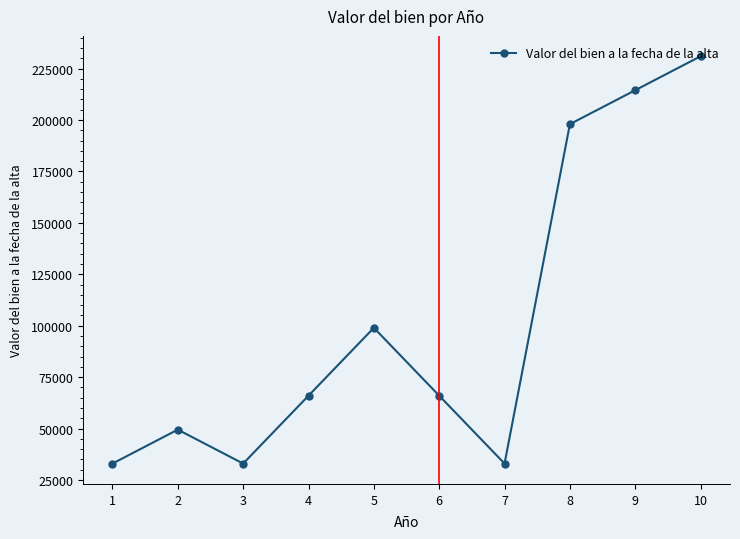

The value at 9 is 46995.7. True or false?

False